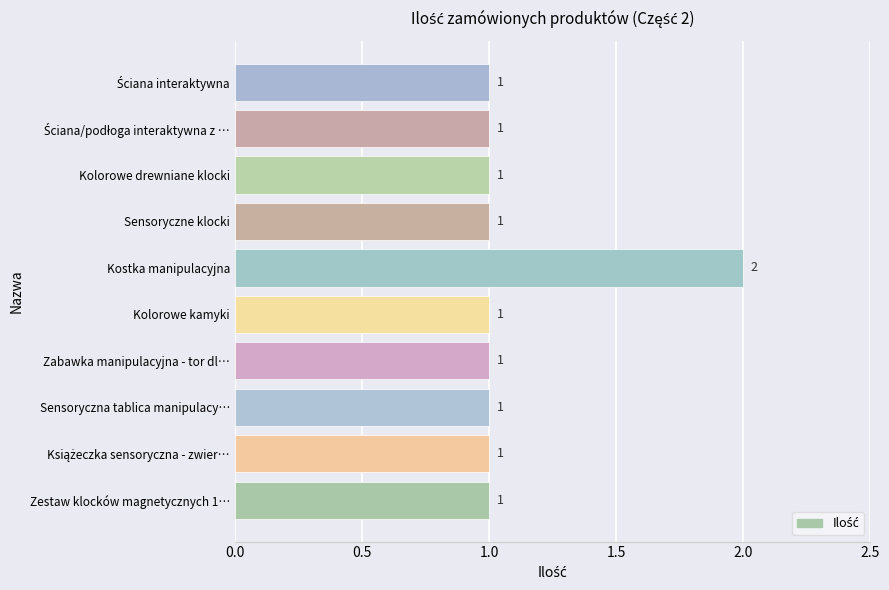

What is the sum of all values?

11